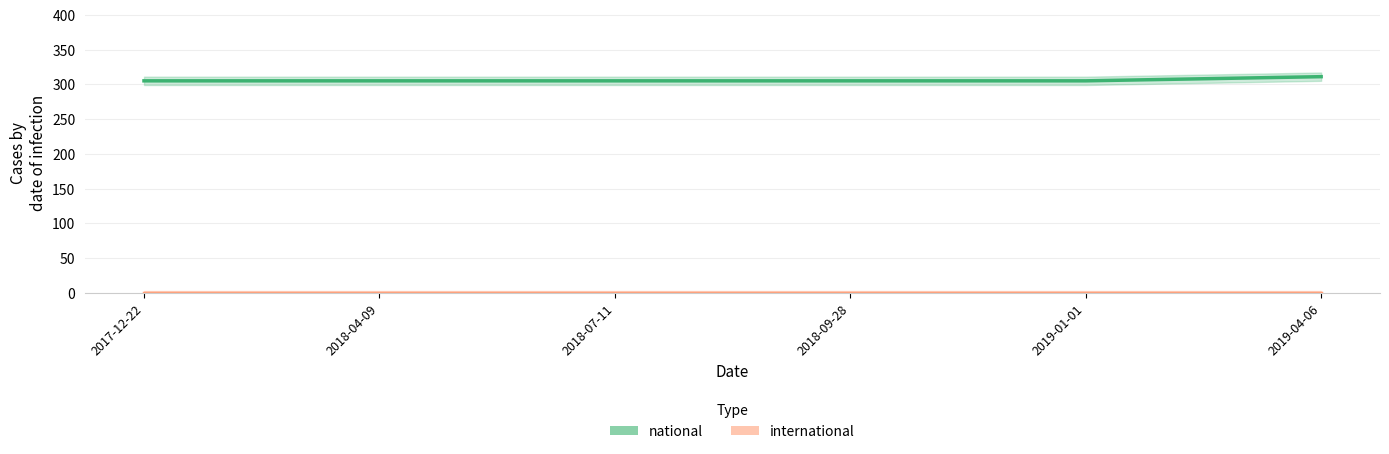

What position from the right is 2019-01-01?

2